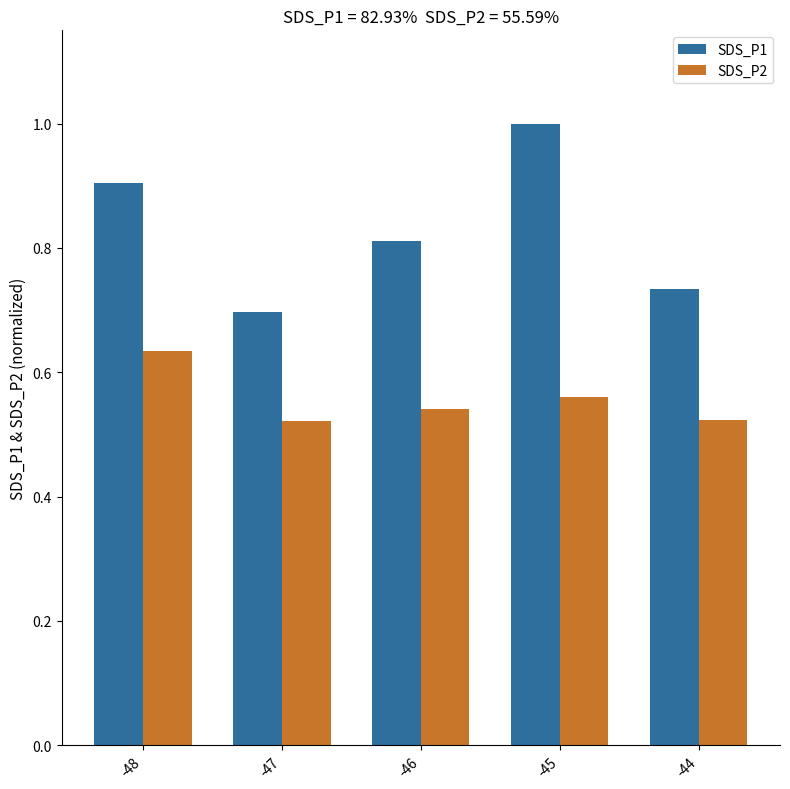

The SDS_P2 series shows 0.2 at -44. True or false?

False